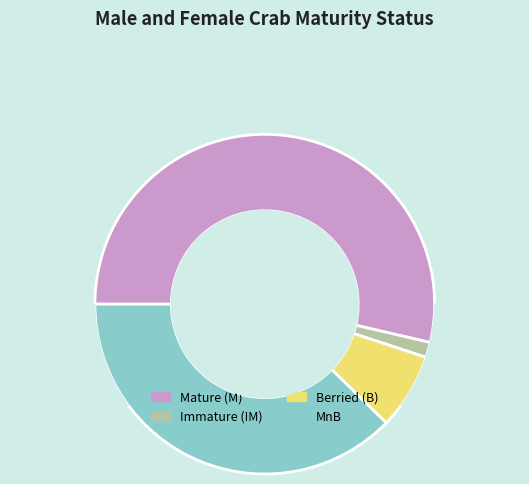

The Immature (IM) slice represents 1% of the pie. True or false?

True